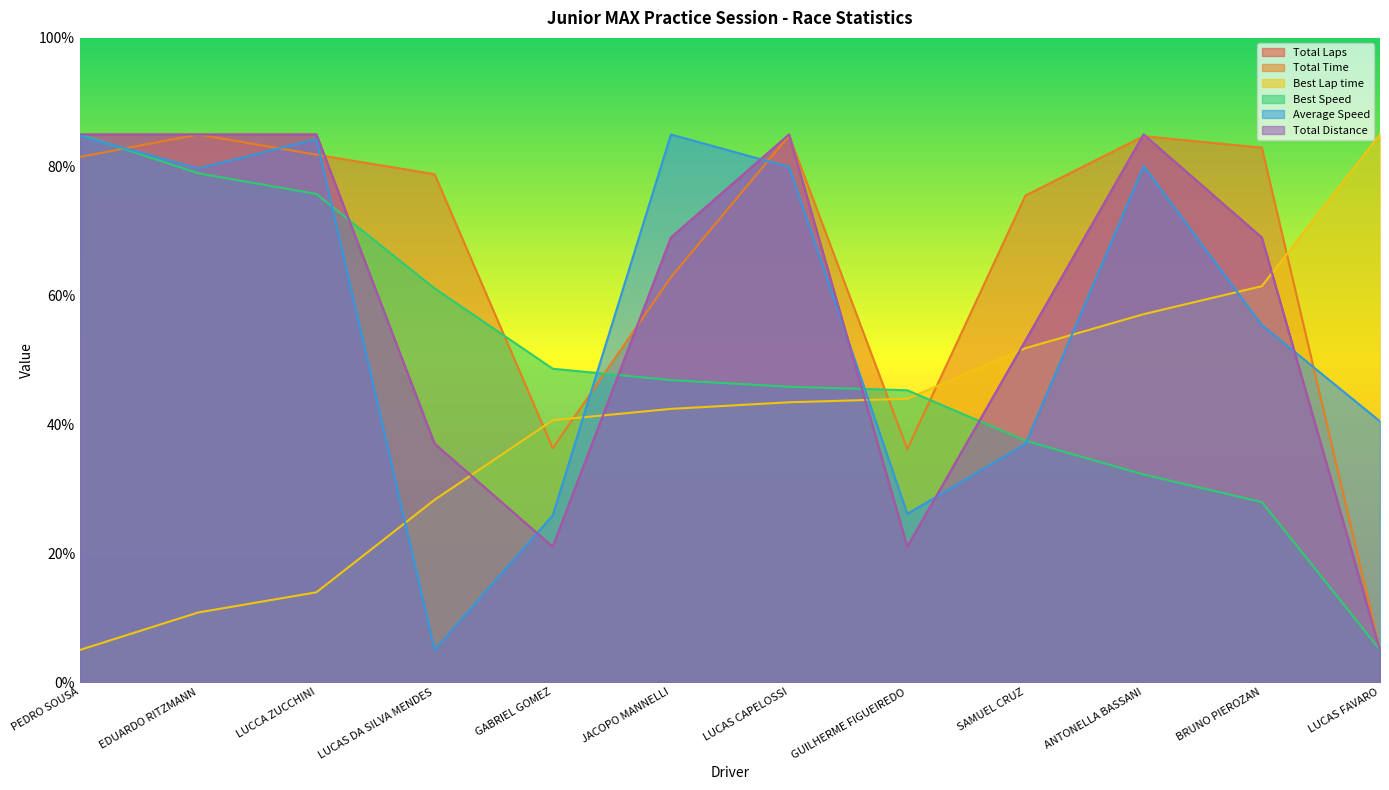

Where is Total Laps nearest to the value 45?

LUCAS DA SILVA MENDES